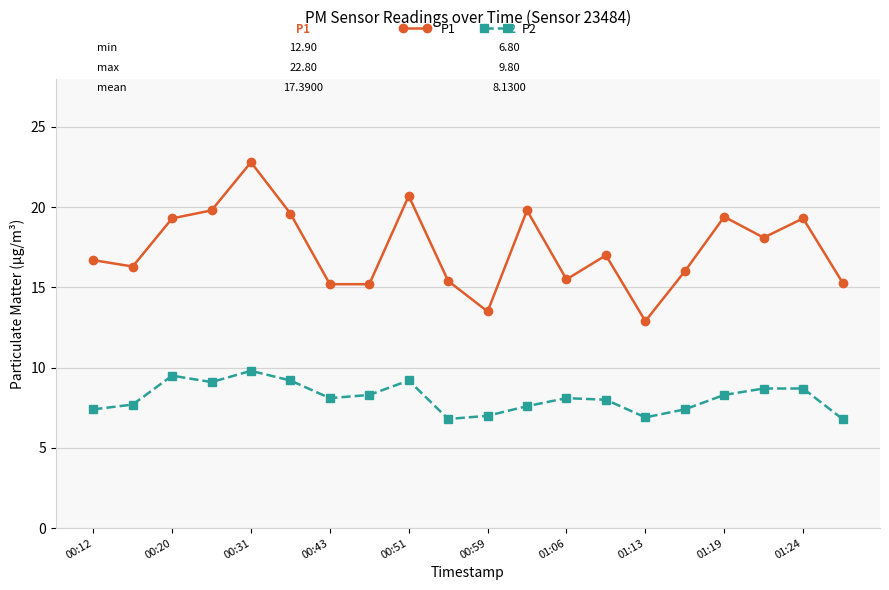

What is the value of the P2 point at the 11th from the left?

7.0